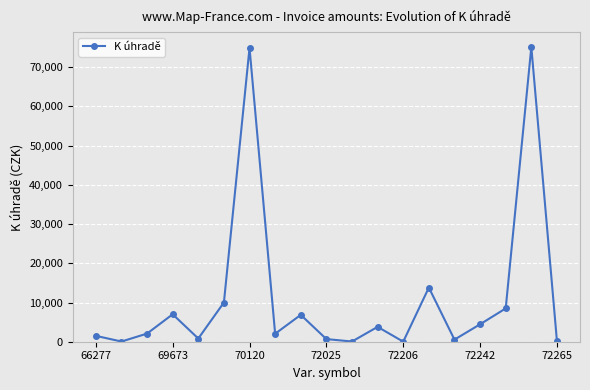

What is the sum of all values?

212346.3